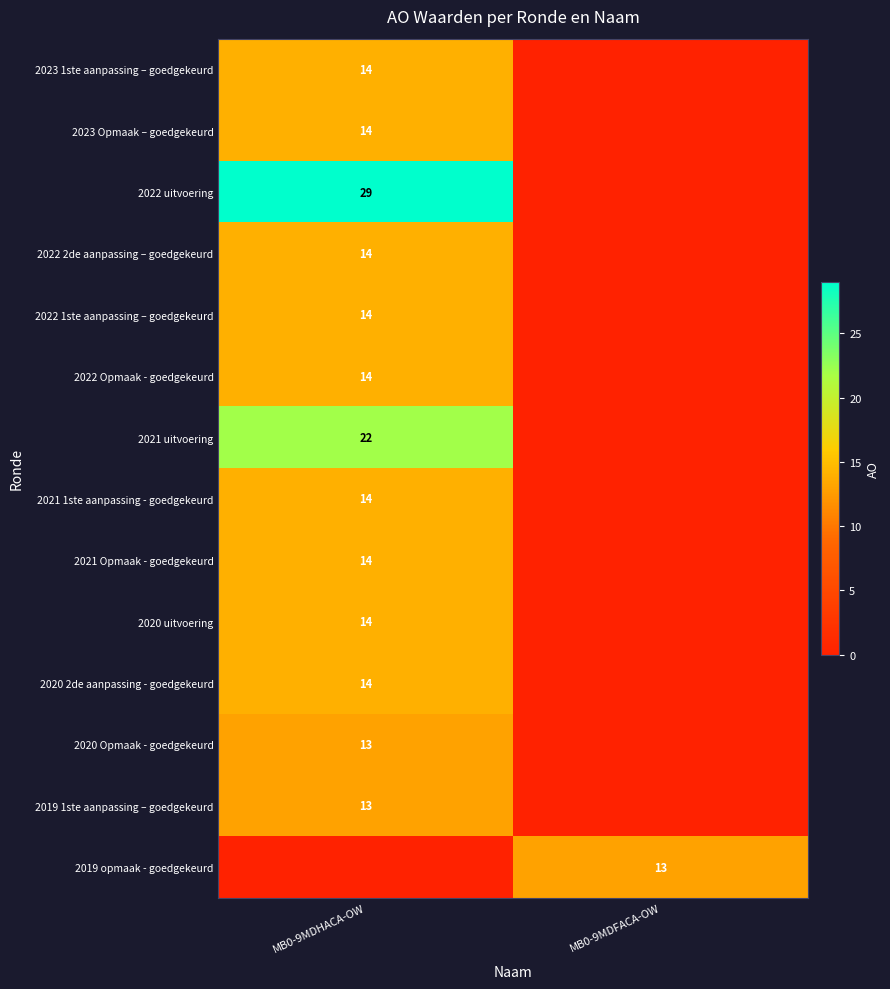

The value of 2022 uitvoering at MB0-9MDHACA-OW is 29. True or false?

True